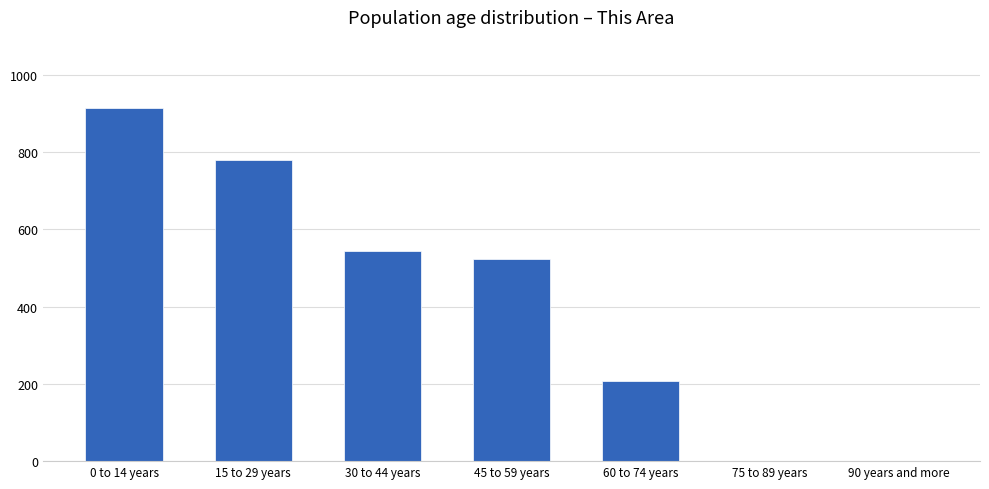

What is the maximum value shown in the chart?

915